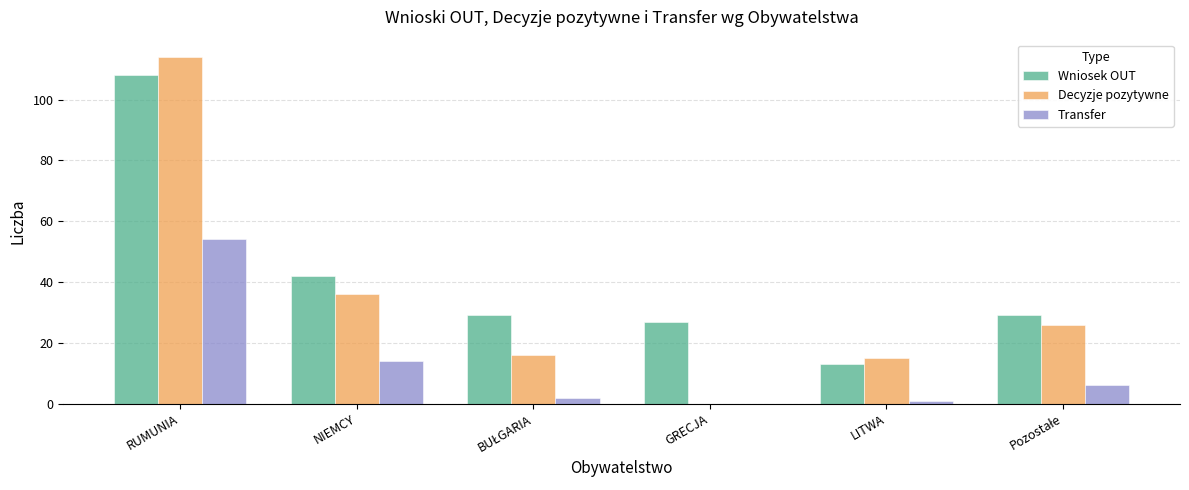

At which label is Decyzje pozytywne closest to 57?

NIEMCY